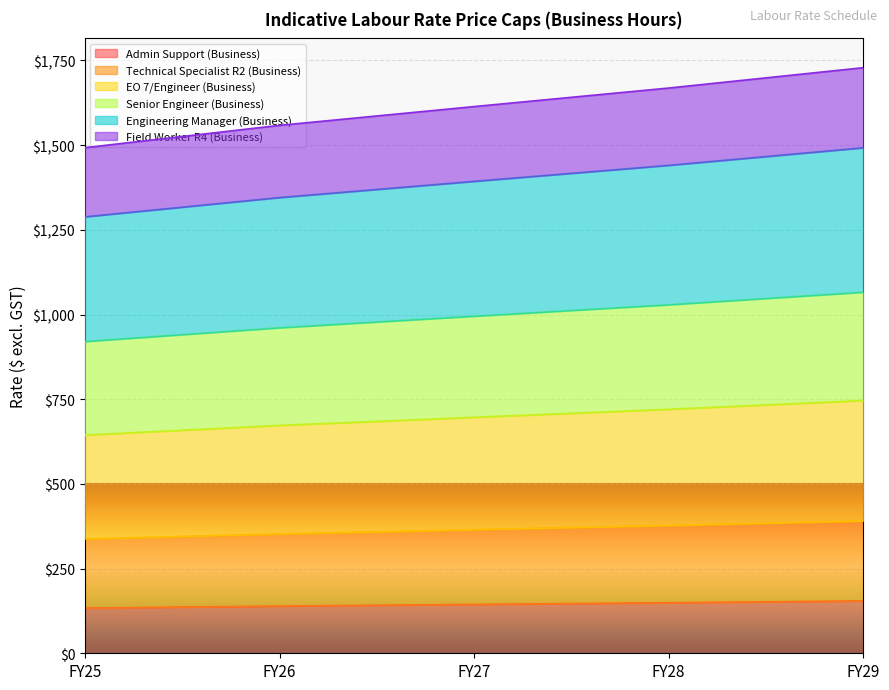

What is the spread (max minus min) of values at FY25?

1359.1